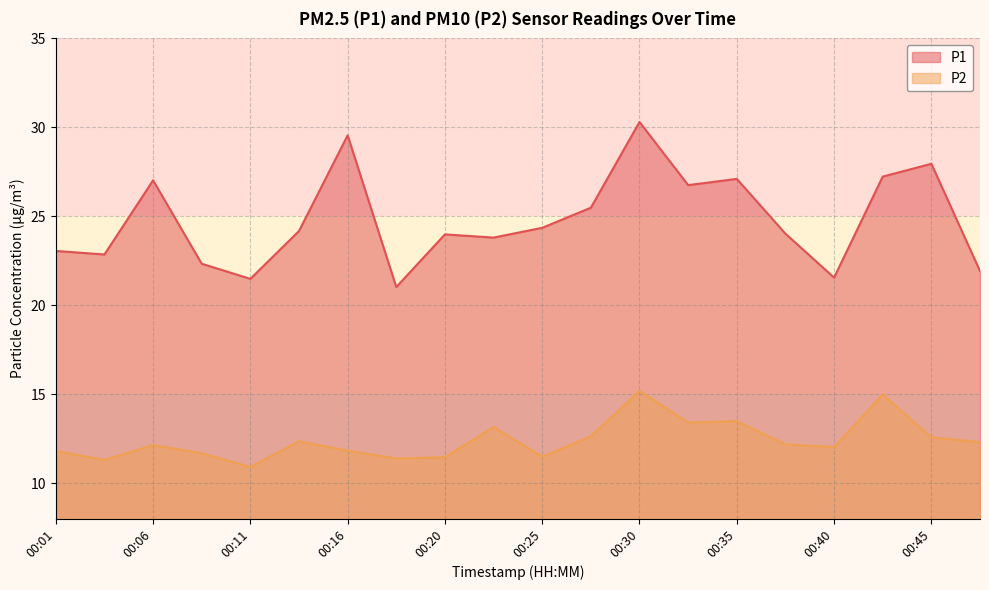

How many data points in P2 are above 12?

12